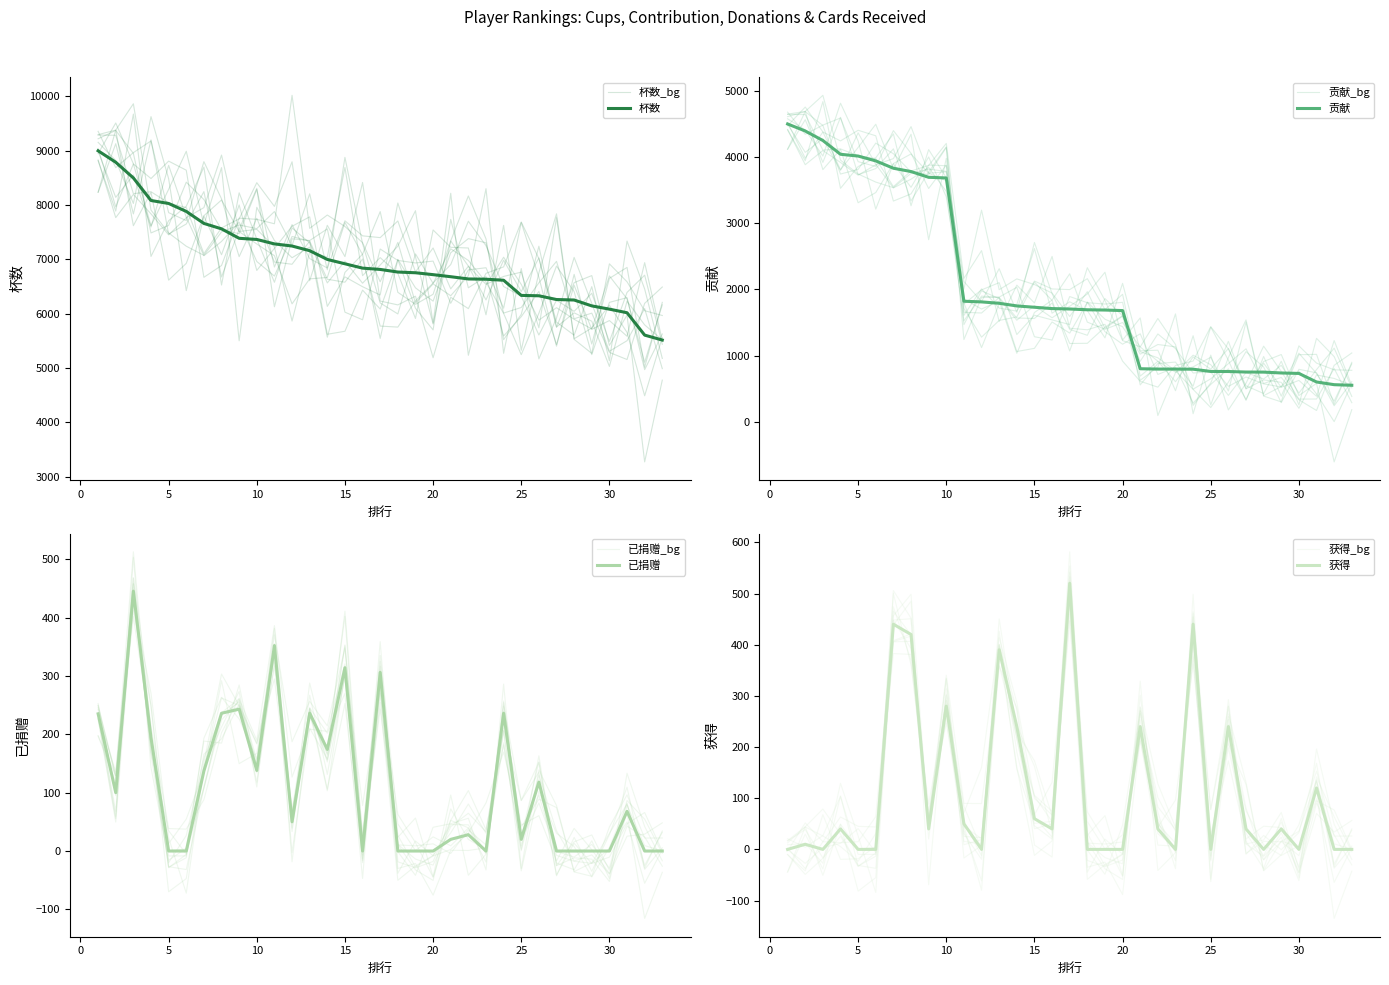

Which series has the largest range (max minus min)?

贡献